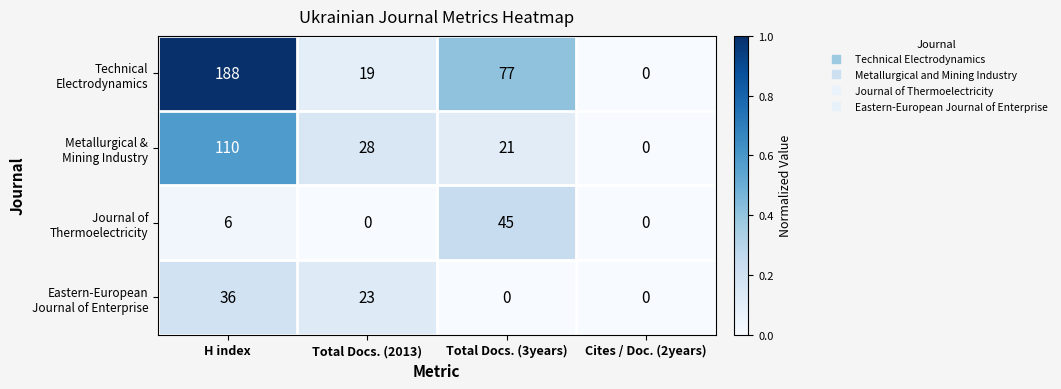

At which category is the sum across all series the highest?

H index